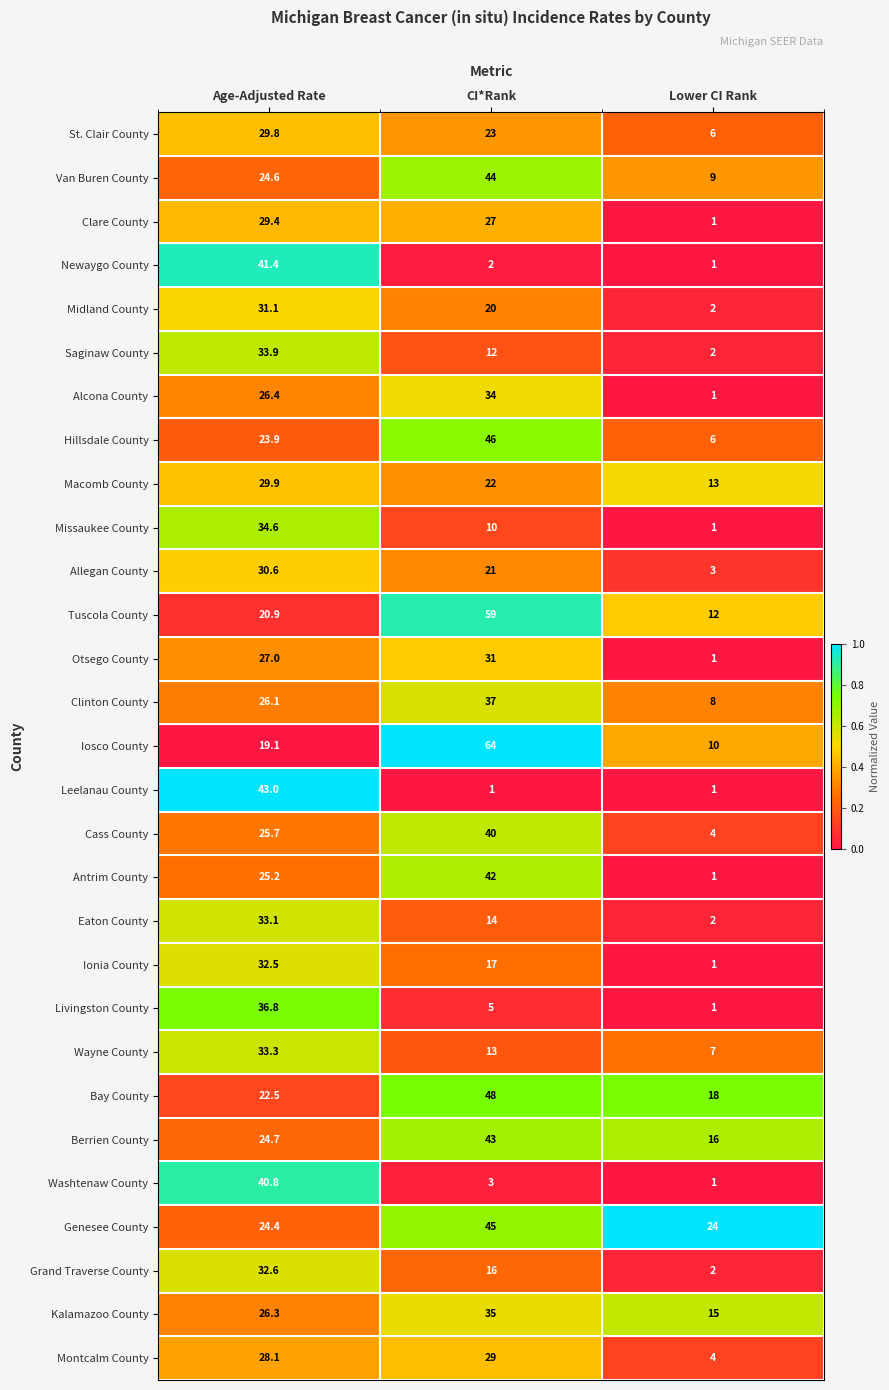

The Eaton County series shows 33.1 at Age-Adjusted Rate. True or false?

True